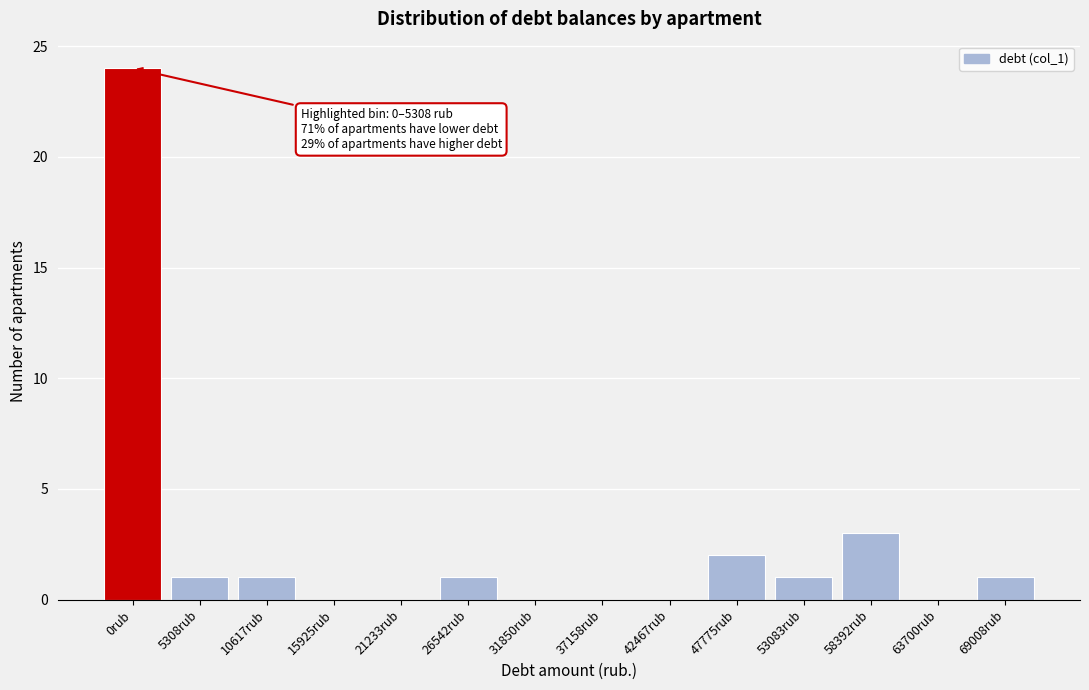

Reading right to left, what are all the values shown in this chart?

69008rub=1	63700rub=0	58392rub=3	53083rub=1	47775rub=2	42467rub=0	37158rub=0	31850rub=0	26542rub=1	21233rub=0	15925rub=0	10617rub=1	5308rub=1	0rub=24